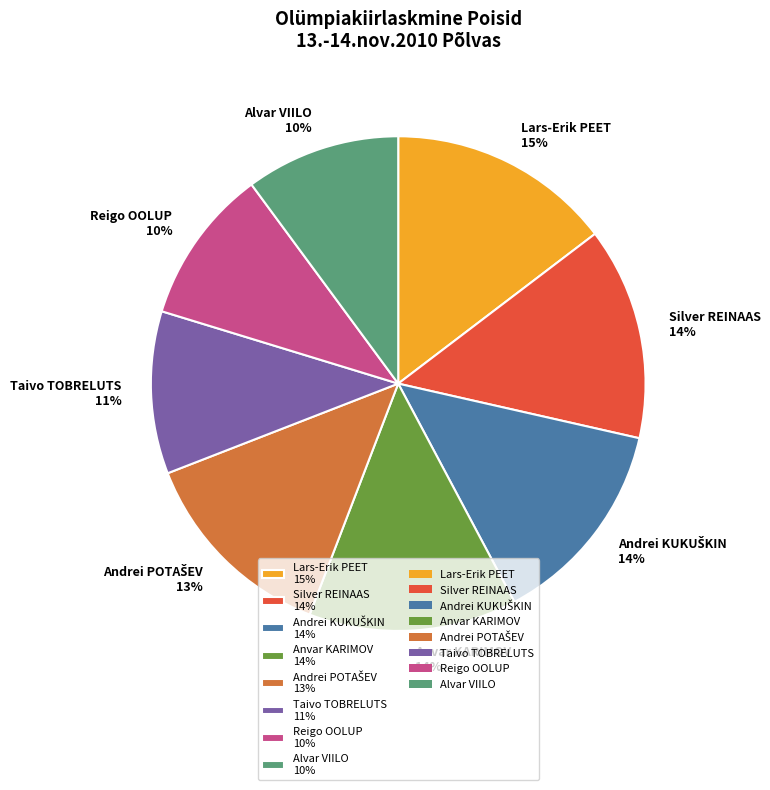

To the nearest percent, what percentage of the pie is Alvar VIILO 10%?

10%